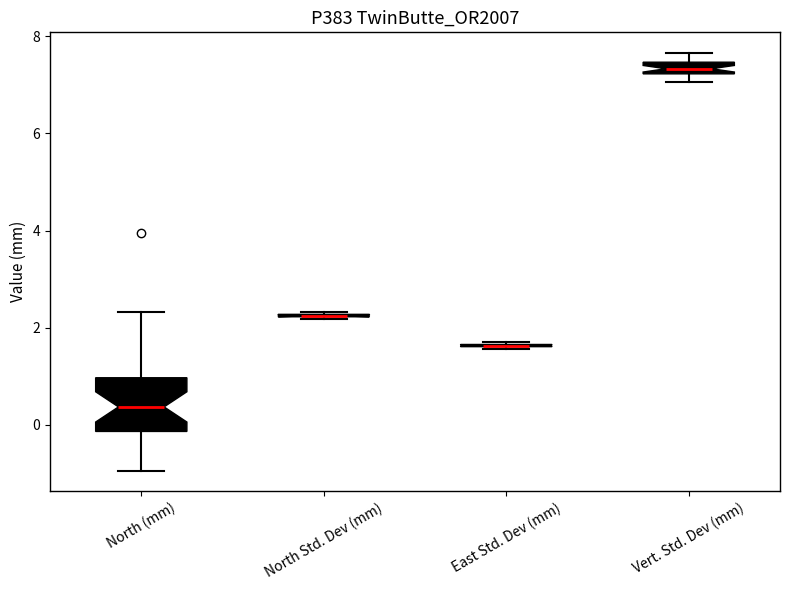

Which box is the tallest, from its lower edge to its upper edge?

North (mm)